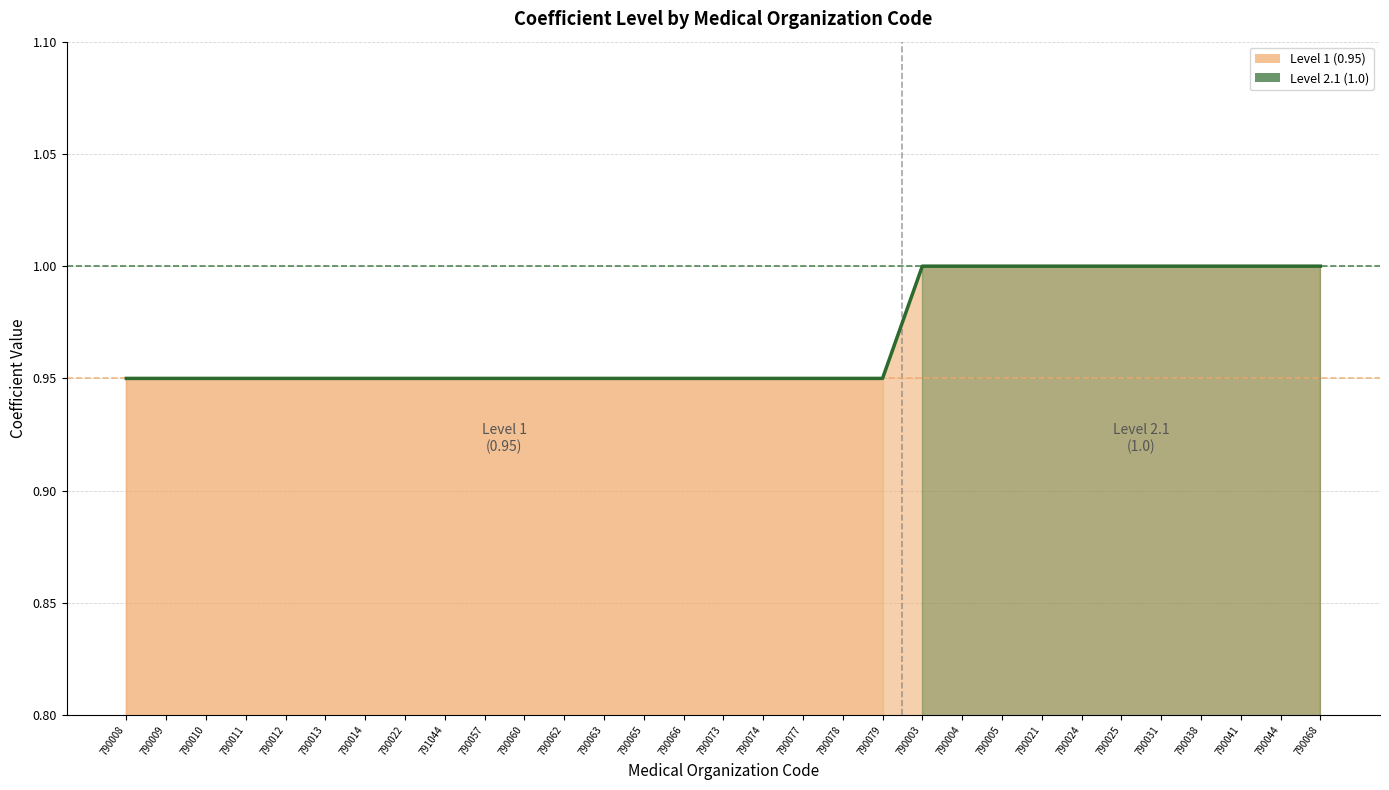

Count the values in the range 0 to 1.

31